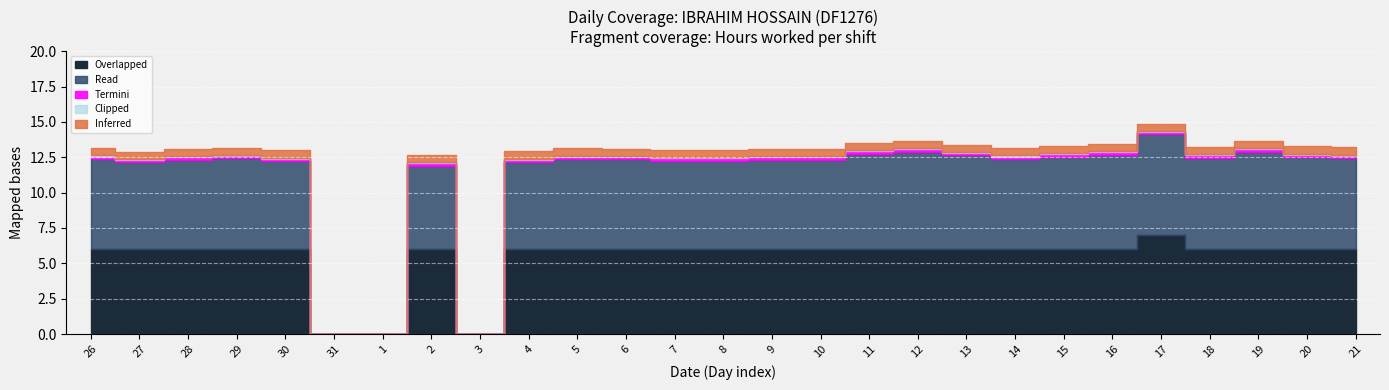

What is the total value across all series at 9?

12.8